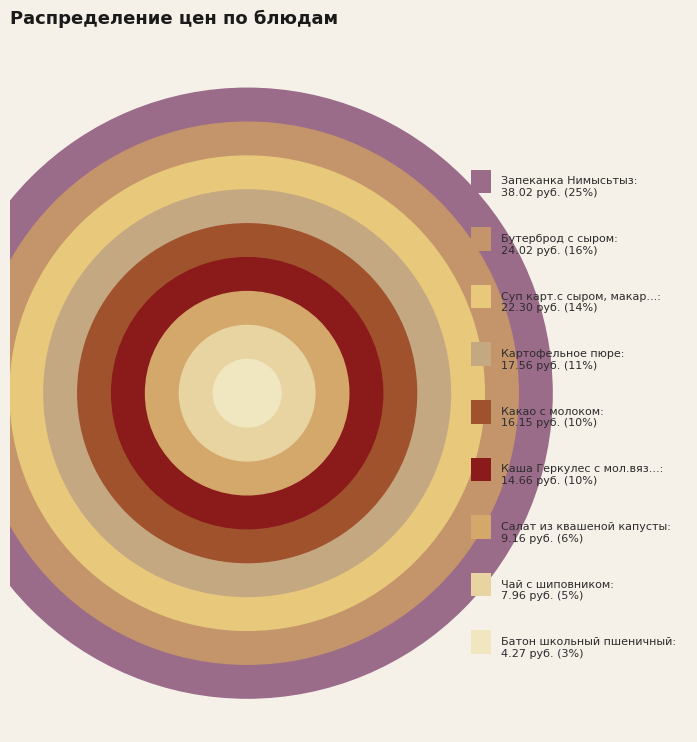

Count the number of slices in the pie.

9